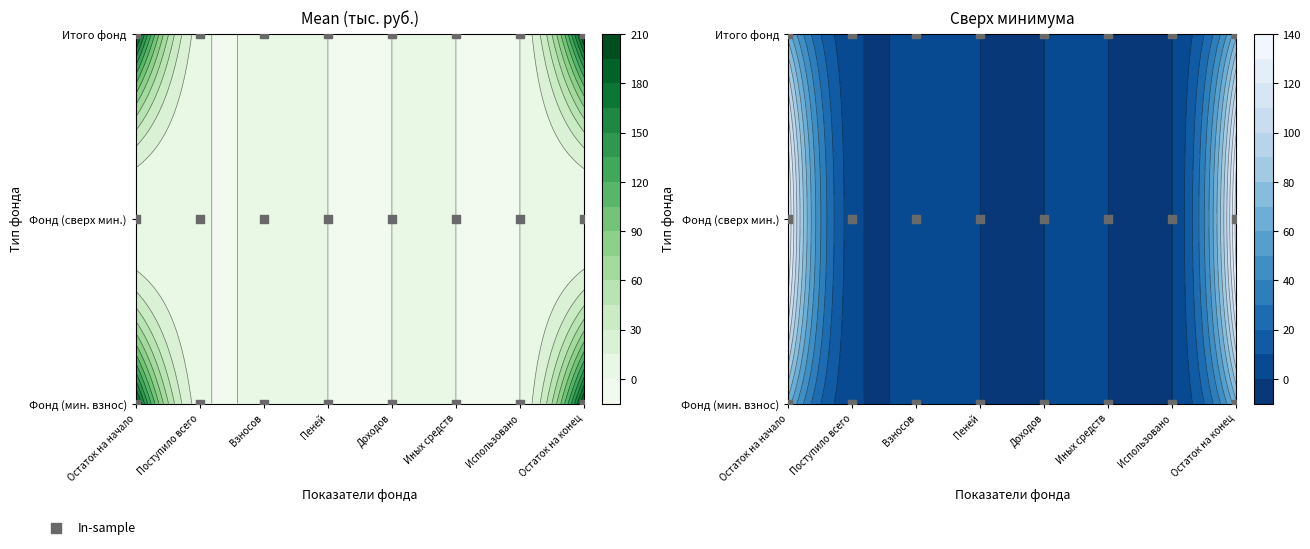

What is the total value across all series at Поступило всего?

13.5